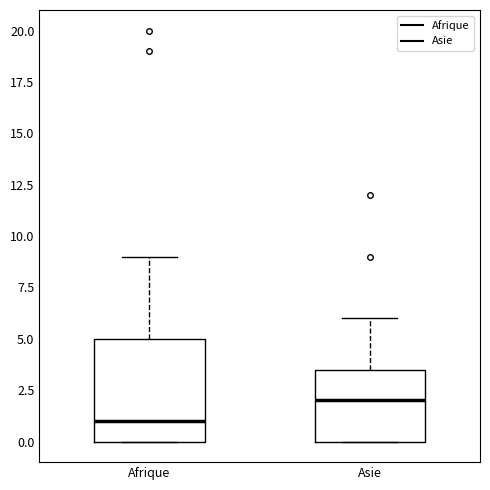

Which box has the highest median line?

Asie